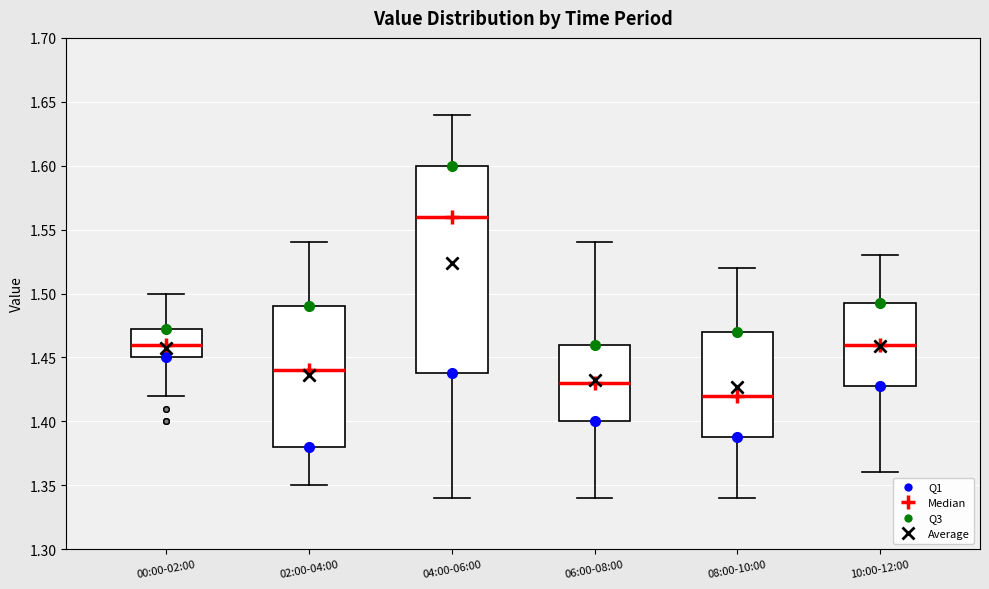

Which box is the tallest, from its lower edge to its upper edge?

04:00-06:00